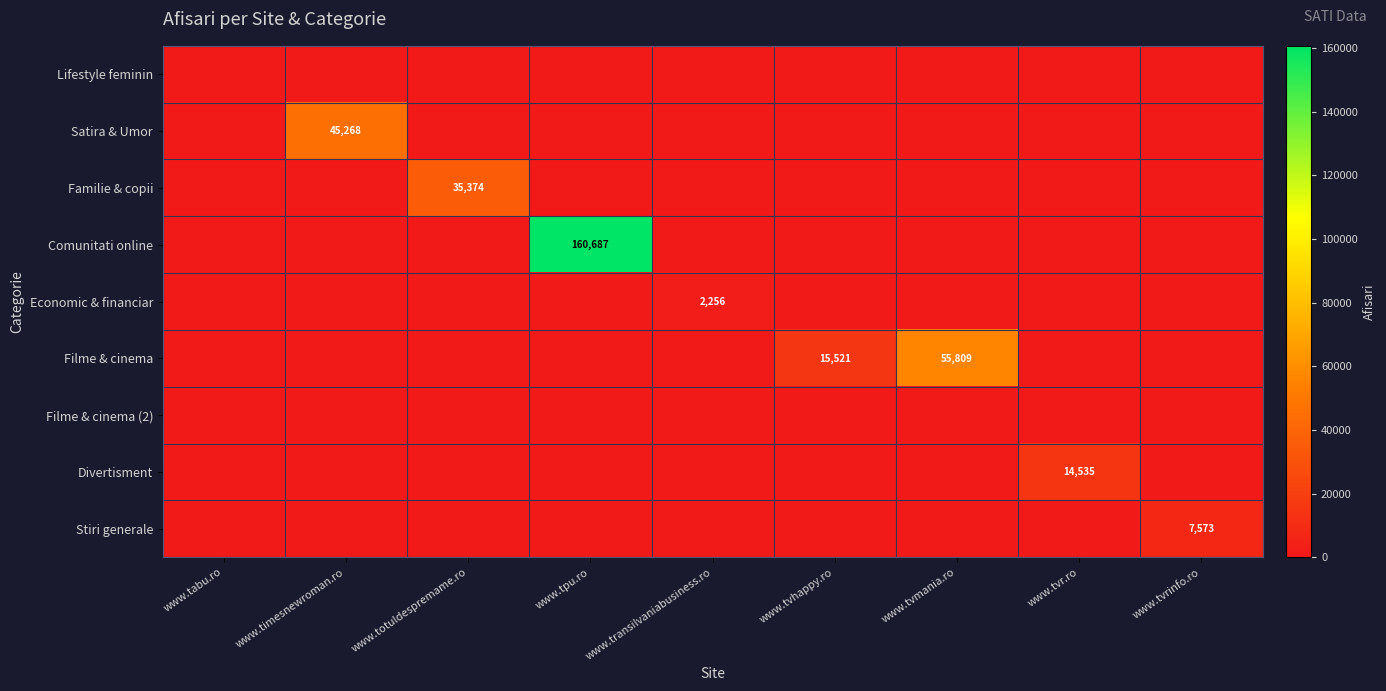

Rank the series by their maximum value, from highest to lowest.

Comunitati online, Filme & cinema, Satira & Umor, Familie & copii, Divertisment, Stiri generale, Economic & financiar, Lifestyle feminin, Filme & cinema (2)